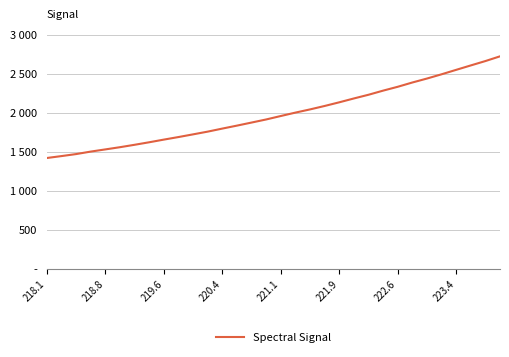

Does the chart have visible grid lines?

Yes